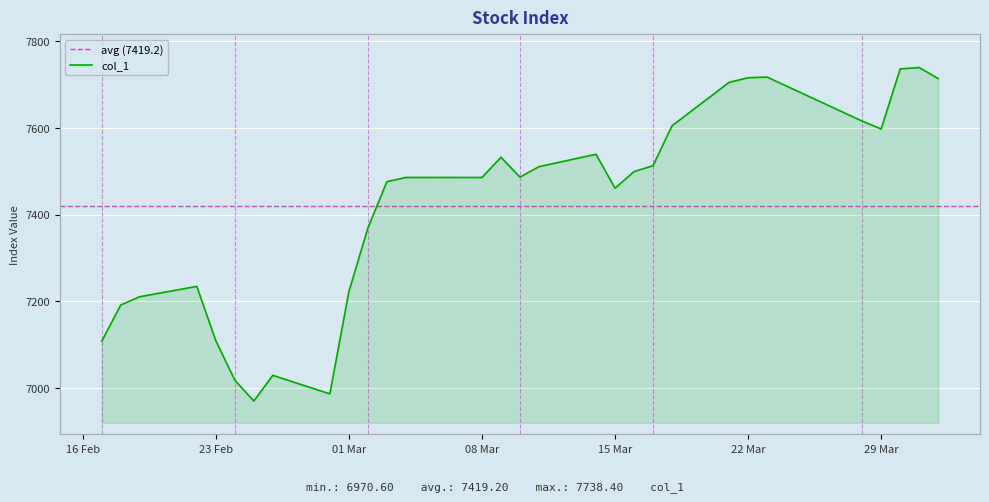

At which category does the chart reach its minimum across all series?

2016-02-25